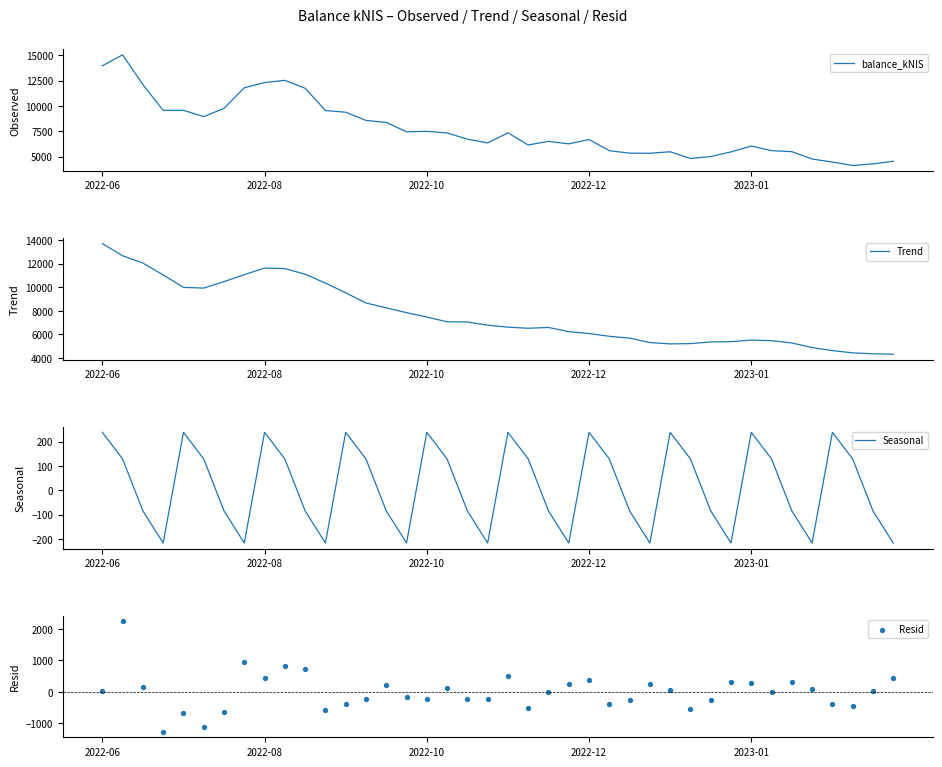

Which series reaches the minimum Y coordinate?

Resid